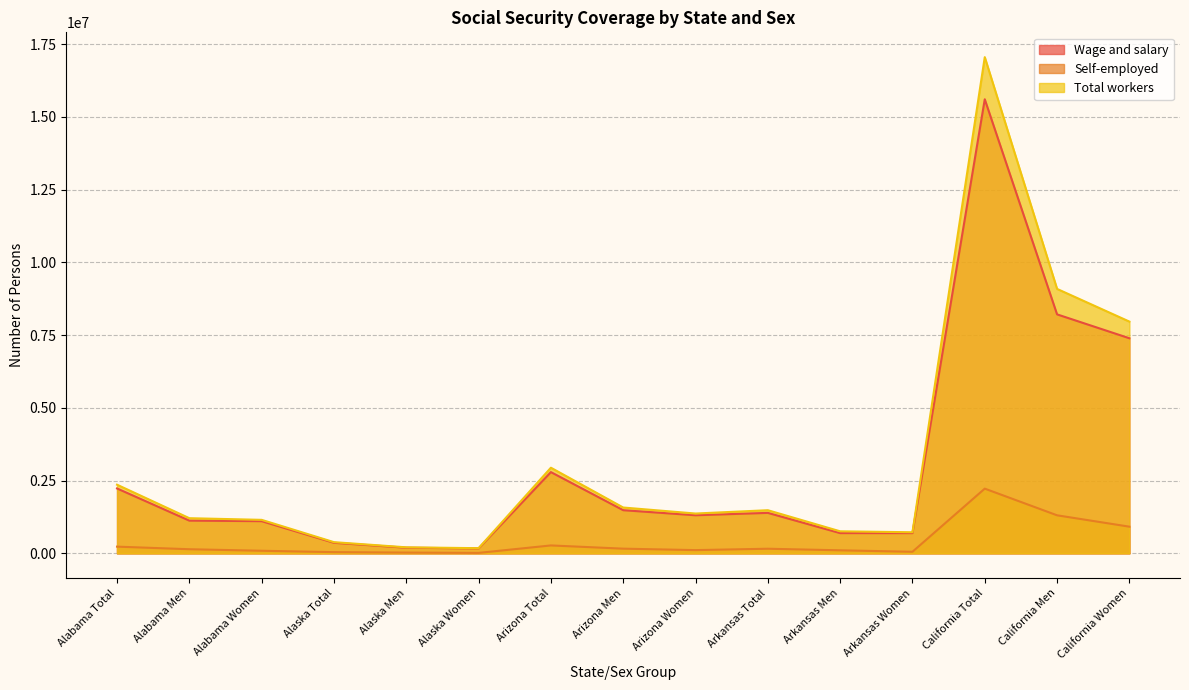

How many data points does each series have?

15